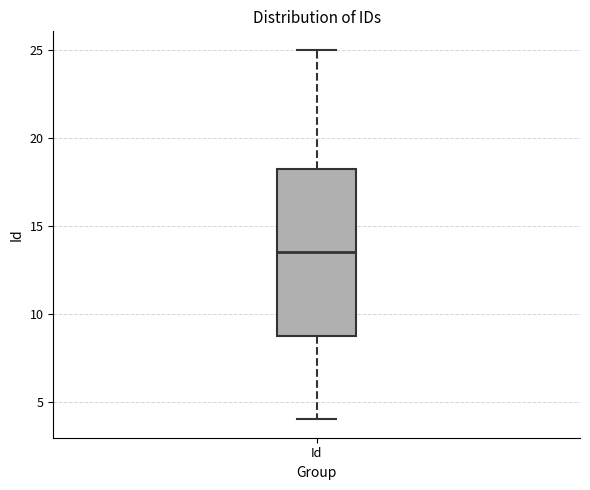

Transcribe this box plot: give where the median line is, the range the box spans, and where the two whiskers end, as read against the y-axis. The values are not printed on the chart, so give them approximately, as read against the axis.

median 13.5, box 9.0 to 18.5, whiskers 4.0 to 25.0